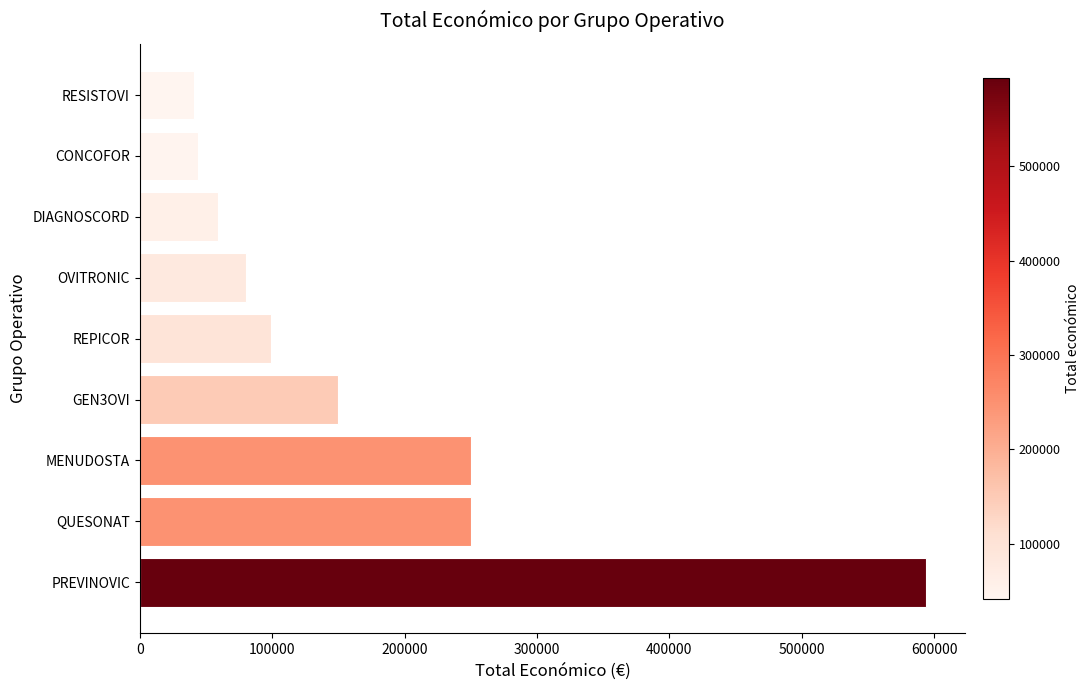

What is the greatest value displayed?

593715